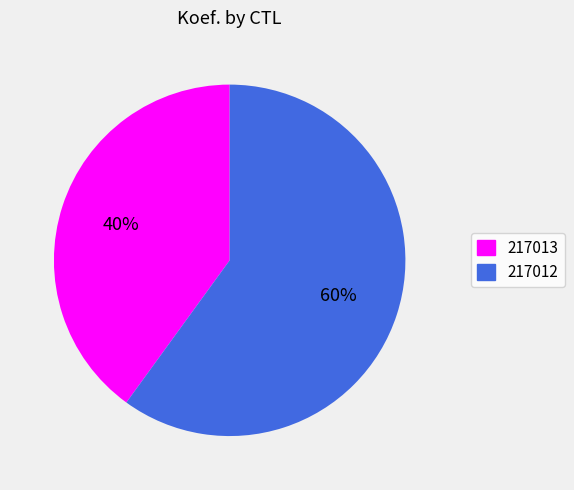

True or false: 217012 accounts for 73% of the total.

False